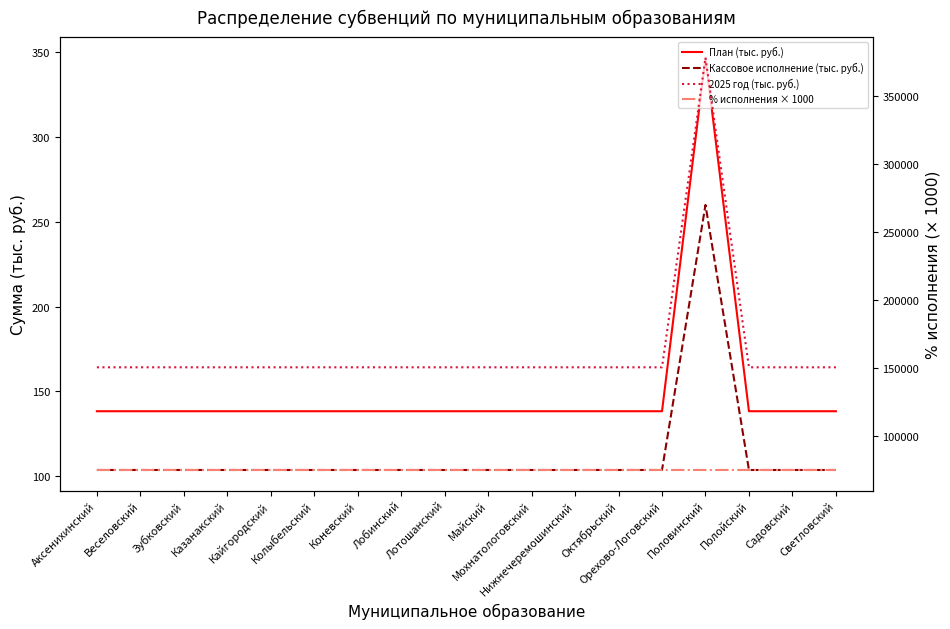

True or false: % исполнения × 1000 has more than 2 interior local peaks.

False